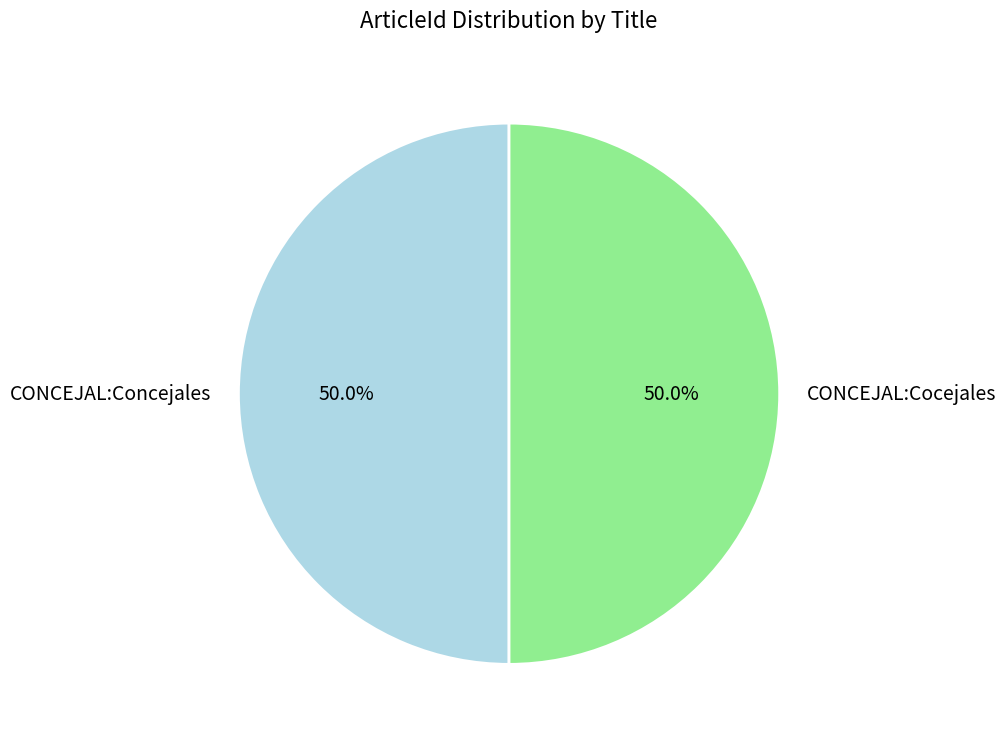

What percentage is the CONCEJAL:Cocejales slice, to the nearest percent?

50%